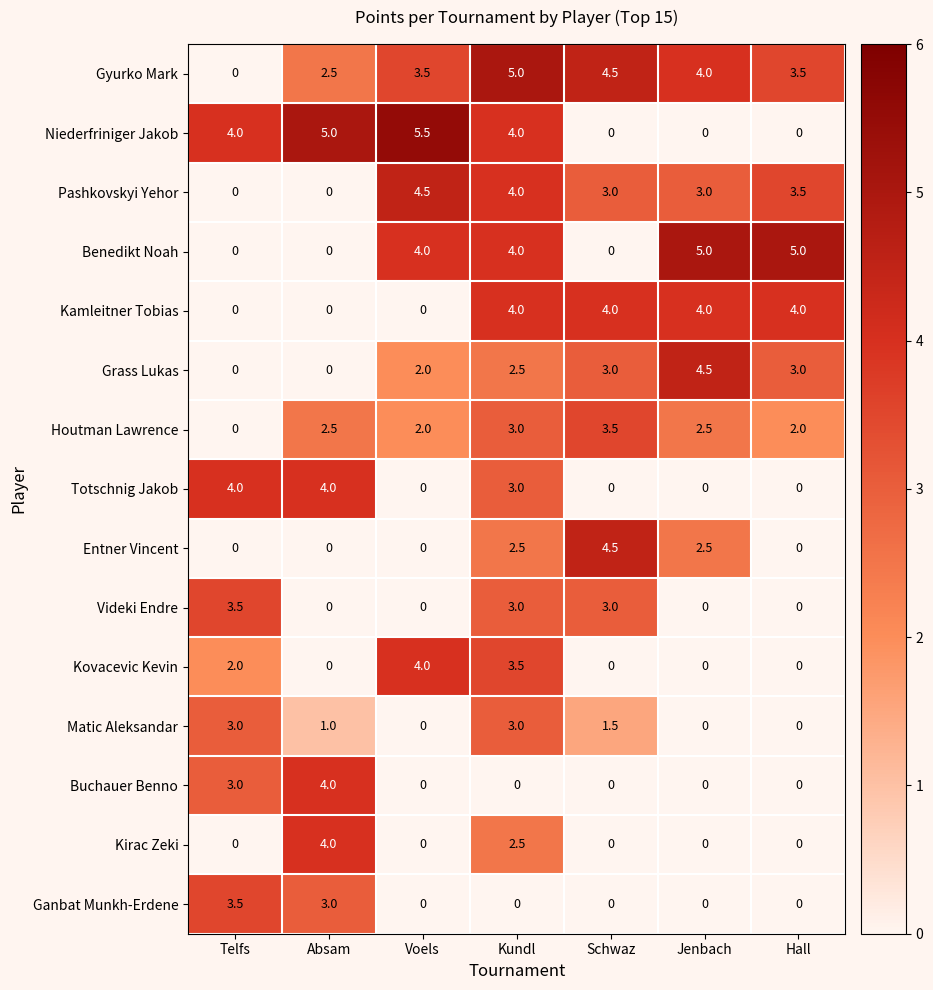

Which series changed the most between Telfs and Absam?

Kirac Zeki